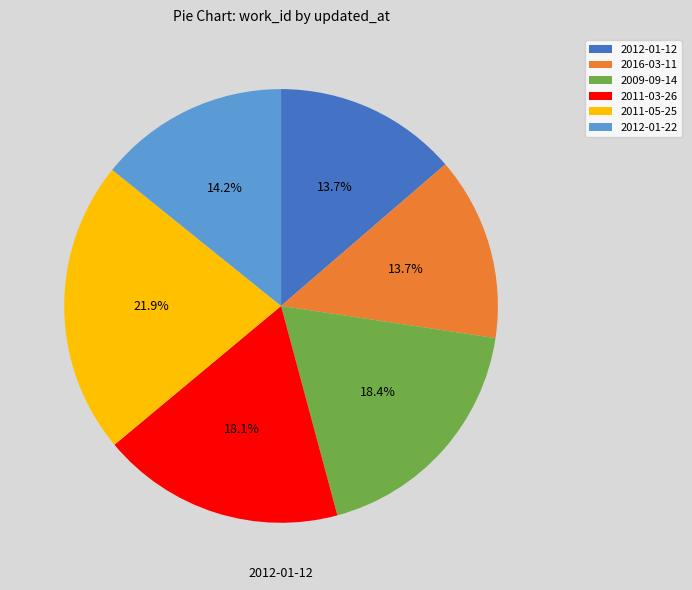

How many slices are in this pie chart?

6